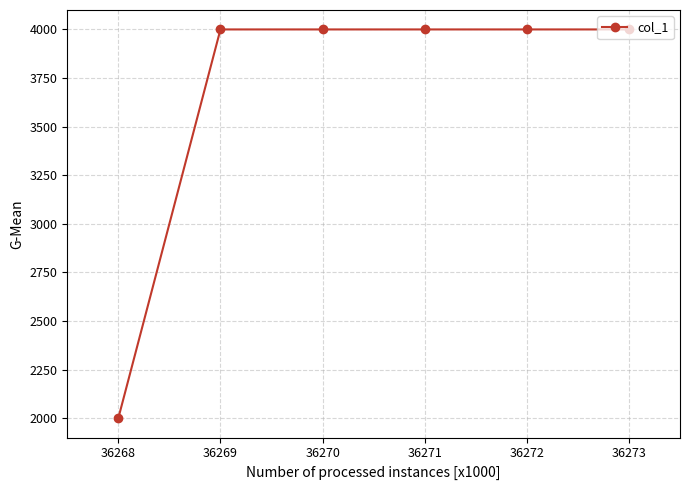

Which has a higher value, 36268 or 36269?

36269